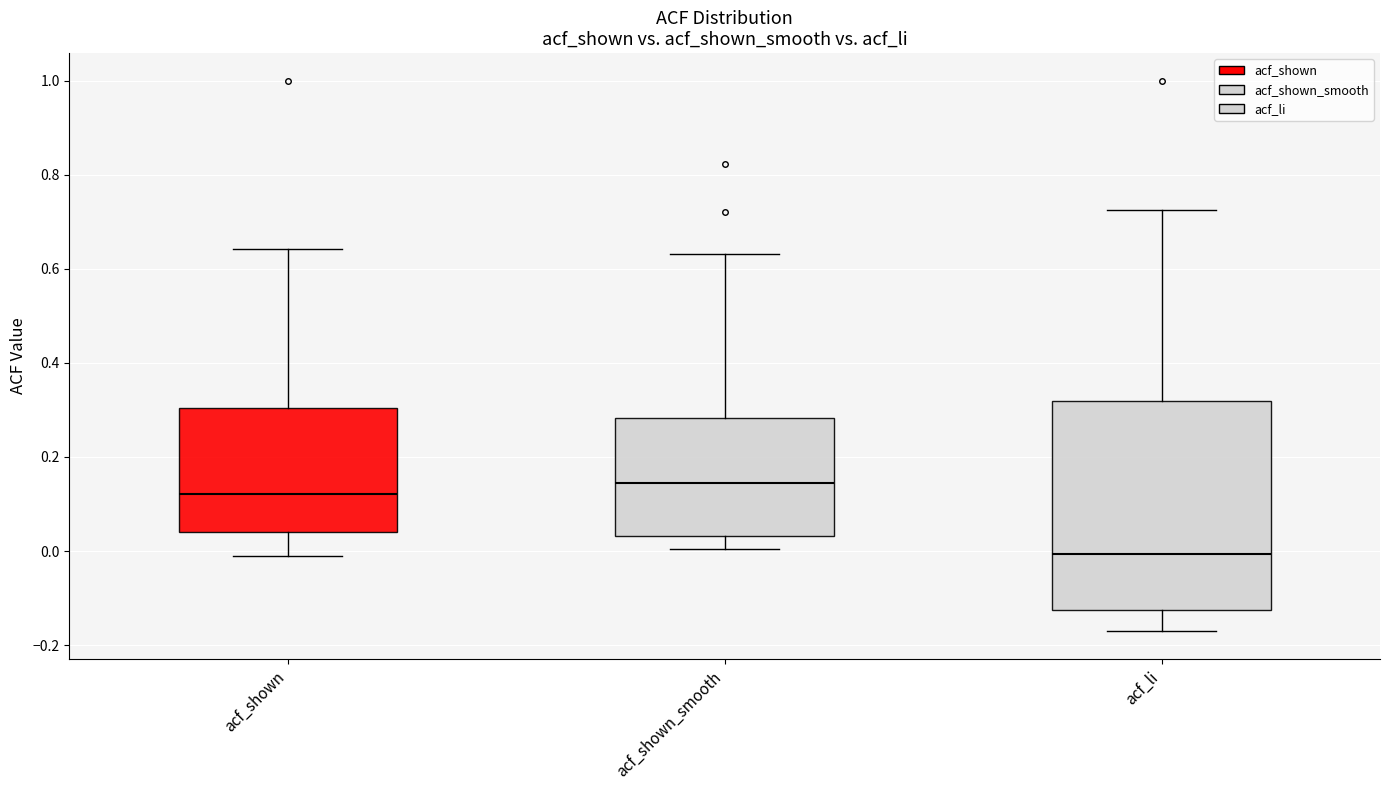

Reading left to right, transcribe this box plot: for each box, give where its median line is, the range the box spans, and where its two whiskers end, as read against the y-axis. The values are not printed on the chart, so give them approximately, as read against the axis.

acf_shown: median 0.12, box 0.04 to 0.30, whiskers 0.00 to 0.64
acf_shown_smooth: median 0.14, box 0.04 to 0.28, whiskers 0.00 to 0.64
acf_li: median 0.00, box -0.12 to 0.32, whiskers -0.18 to 0.72